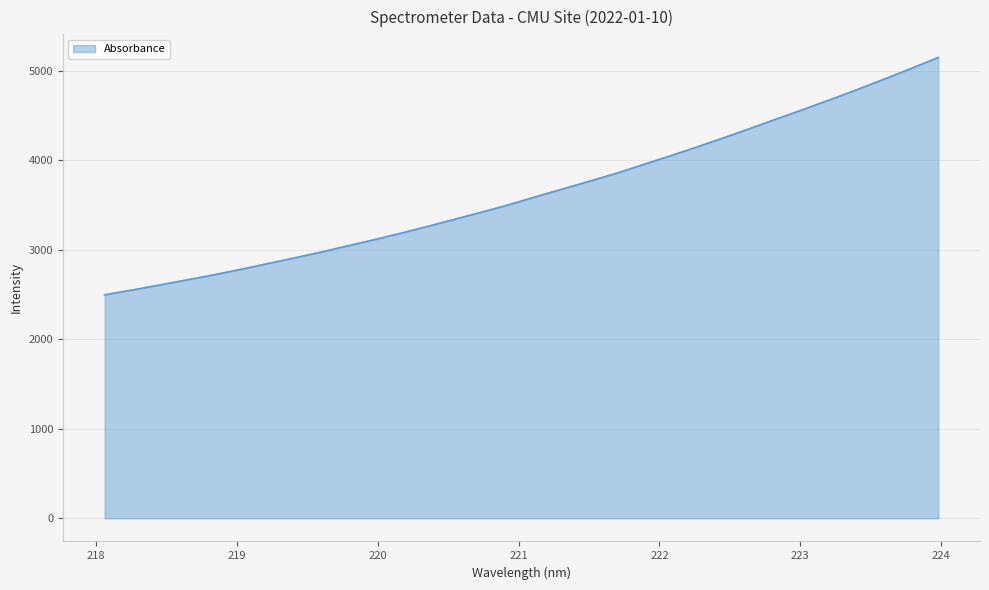

How many lines are shown in the chart?

1